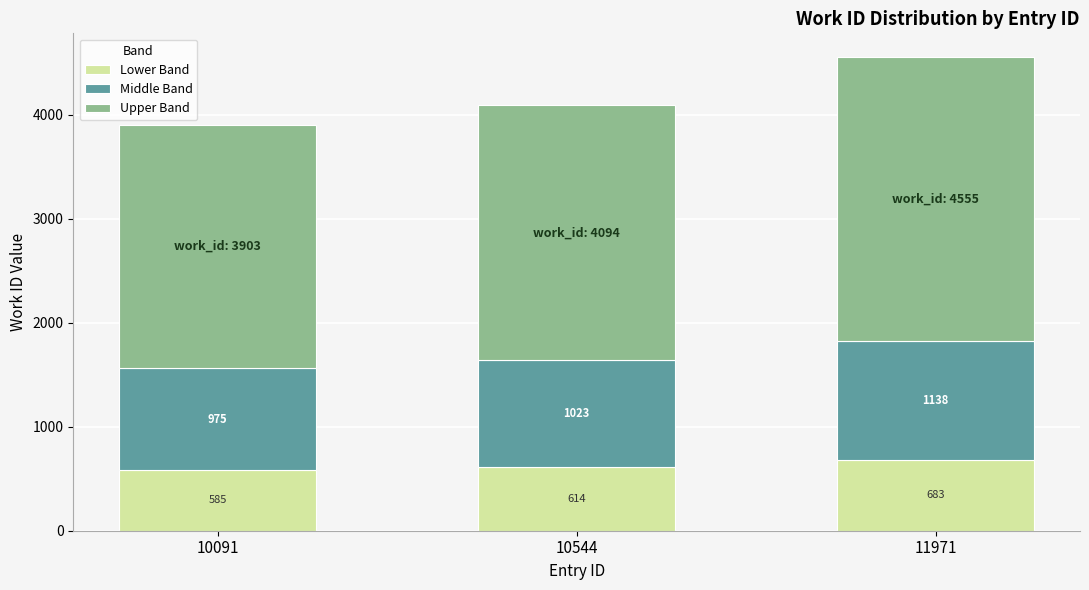

The Lower Band series shows 1083.2 at 11971. True or false?

False